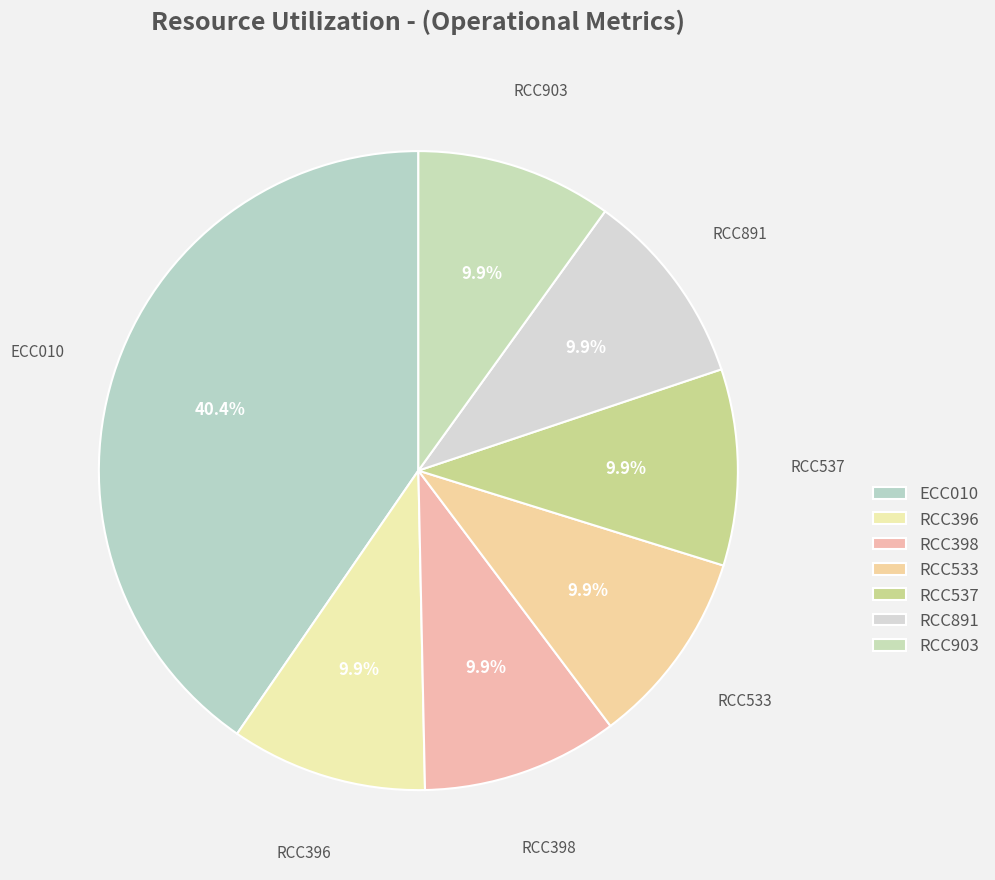

Does RCC533 represent more than half of the total?

No